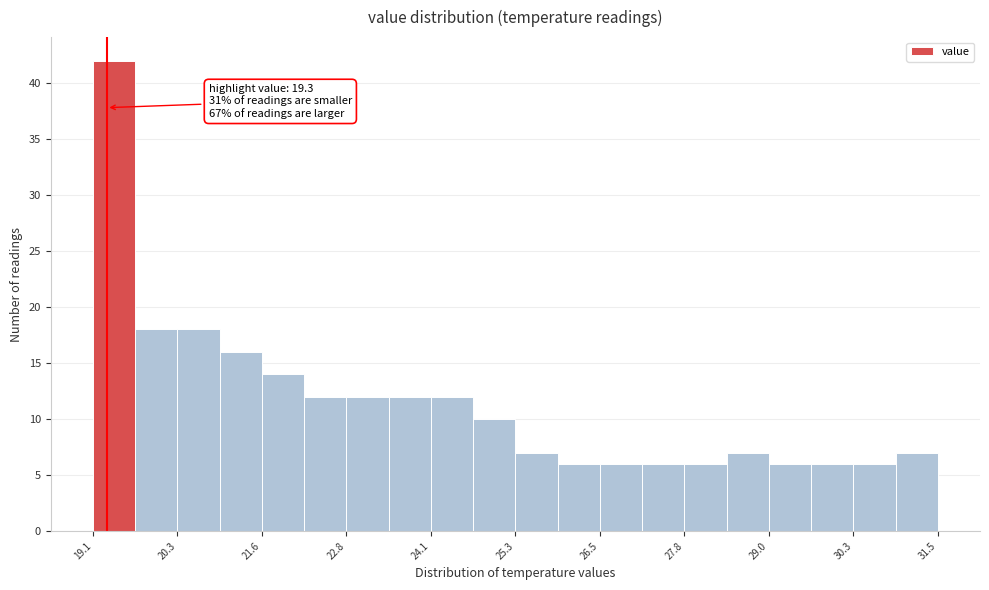

Around what value on the x-axis is the tallest bar? Give the approximate position of its centre, as read against the axis.

19.4